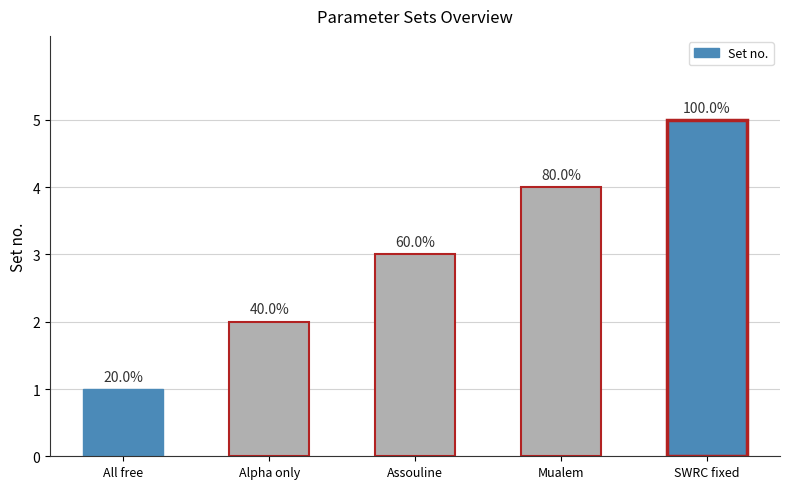

What is the sum of the values at Alpha only and SWRC fixed?

7